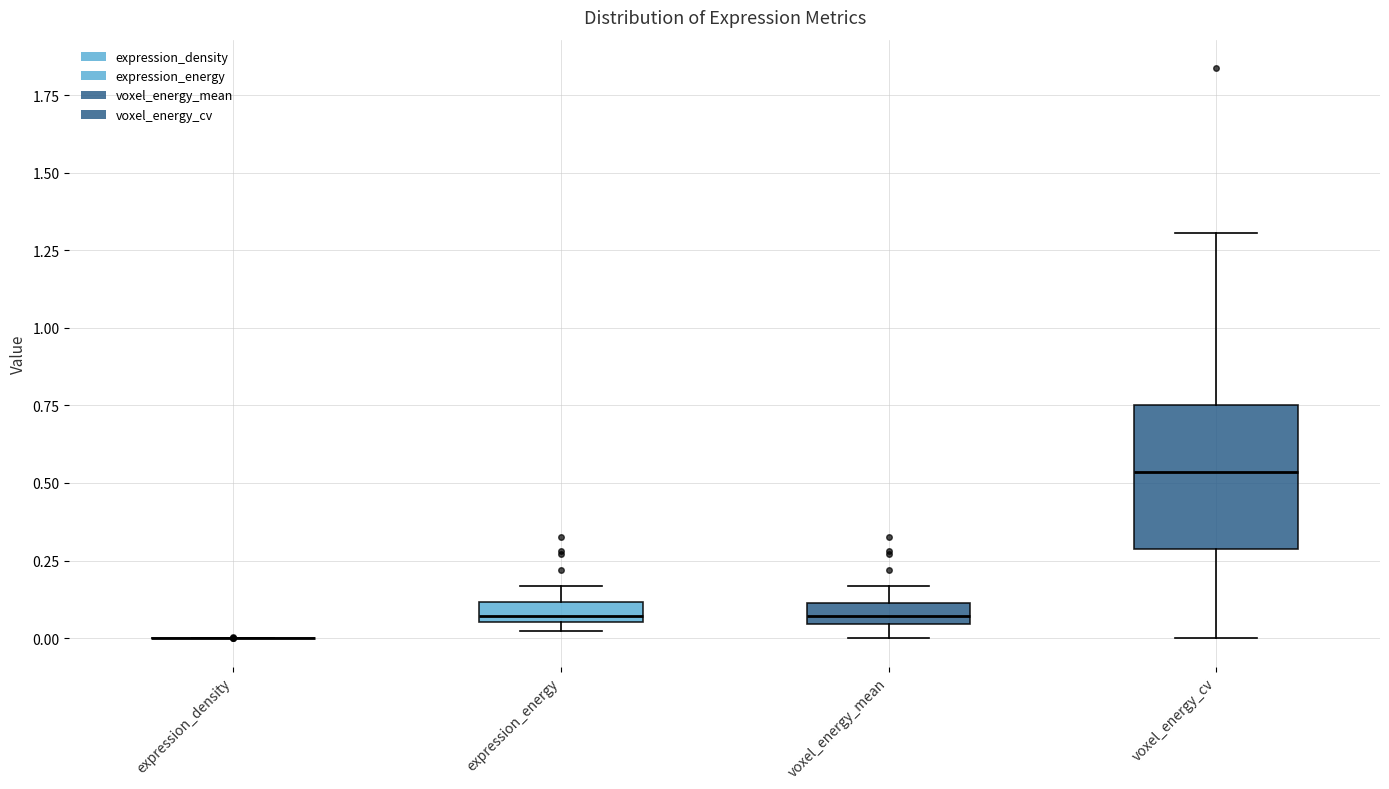

Comparing the boxes themselves (not the whiskers), which one is the tallest?

voxel_energy_cv